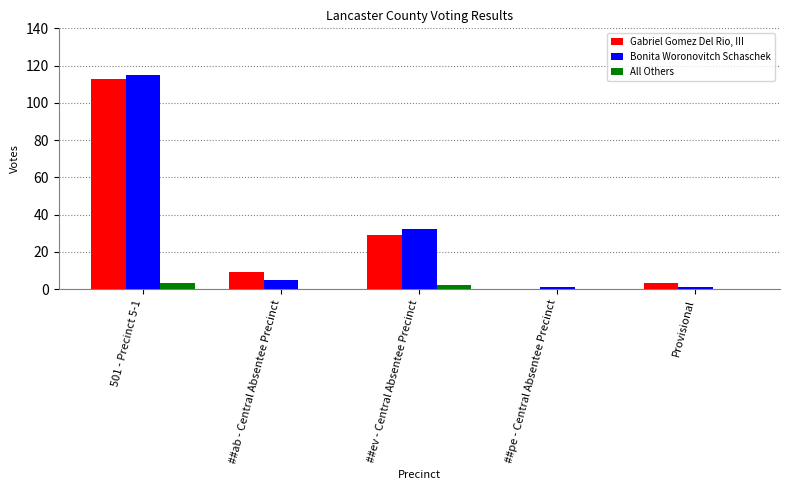

Count the number of data series in this chart.

3